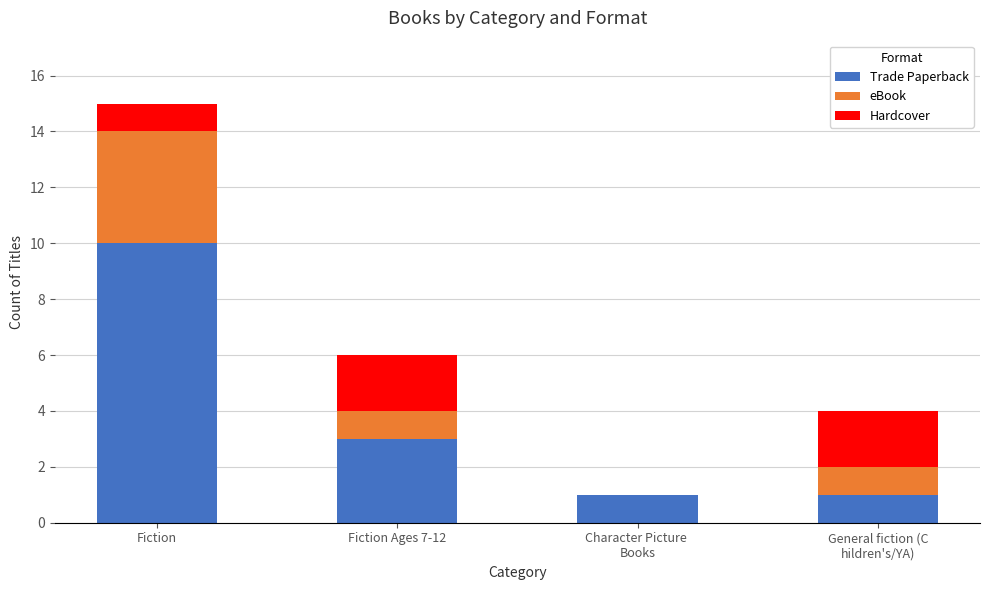

At which category is the sum across all series the highest?

Fiction